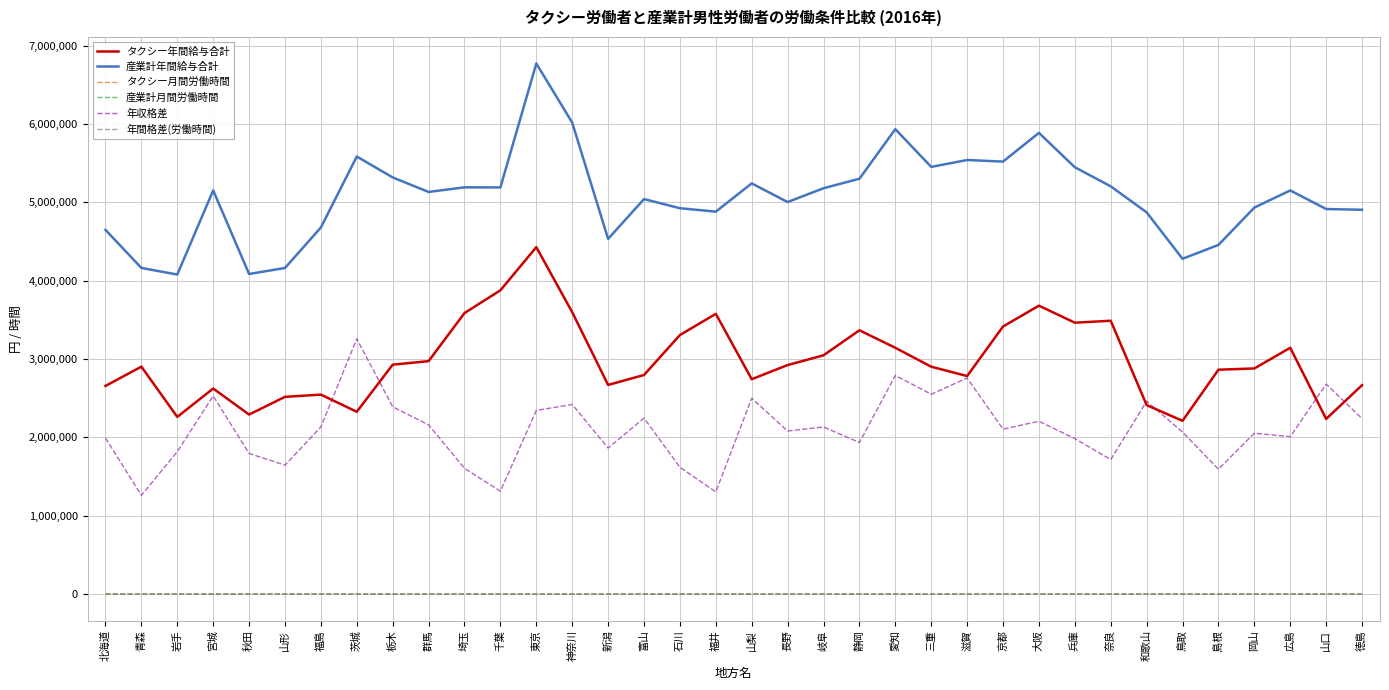

Which series has the largest total across all categories?

産業計年間給与合計